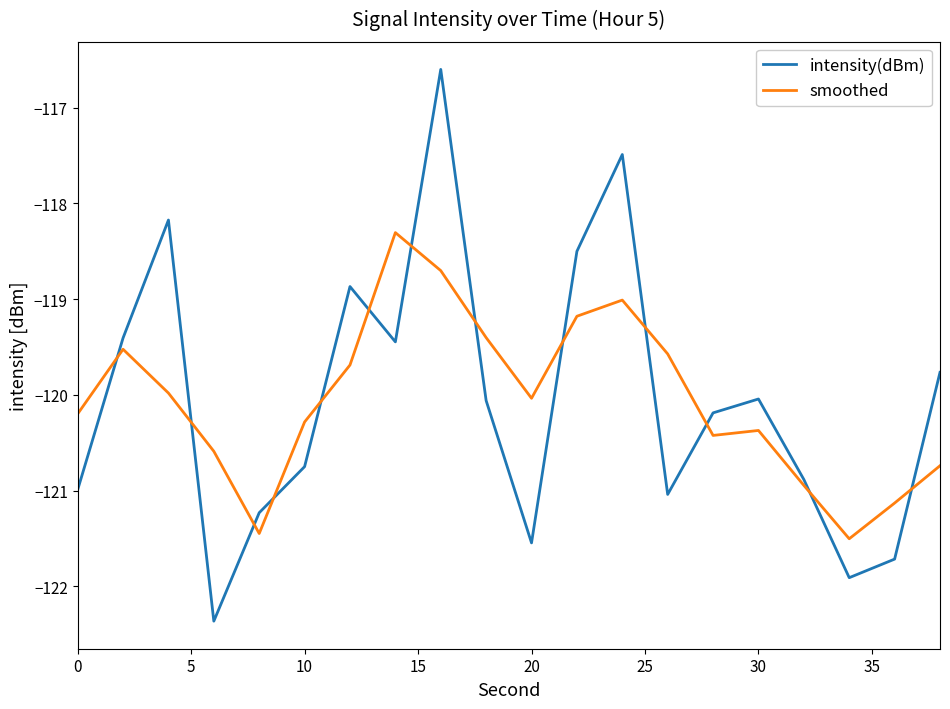

Which series has the largest range (max minus min)?

intensity(dBm)